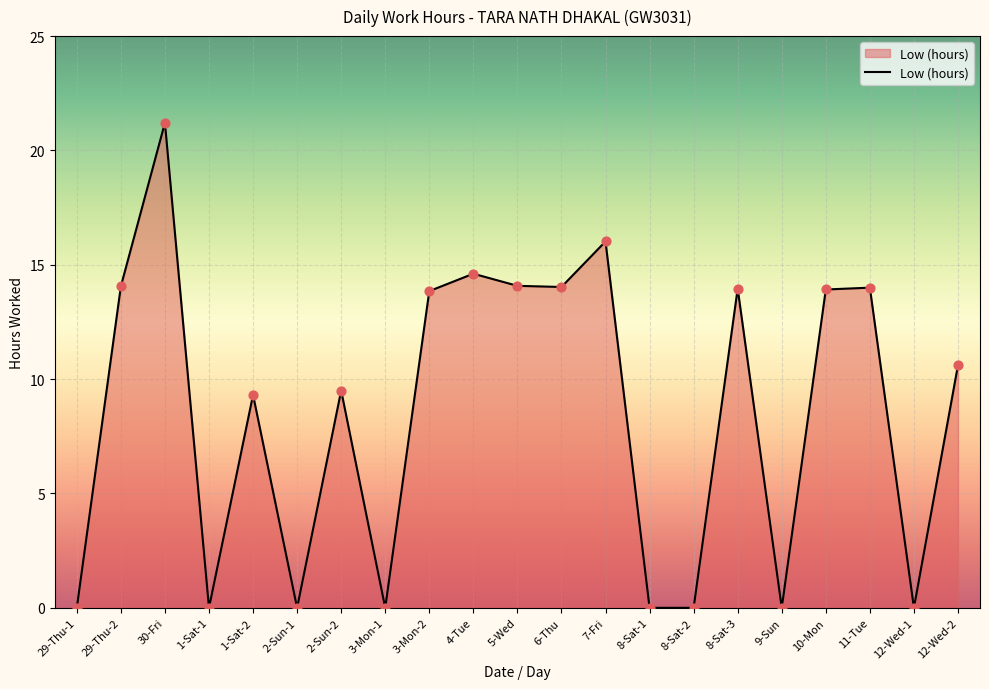

Between 30-Fri and 11-Tue, which is larger?

30-Fri